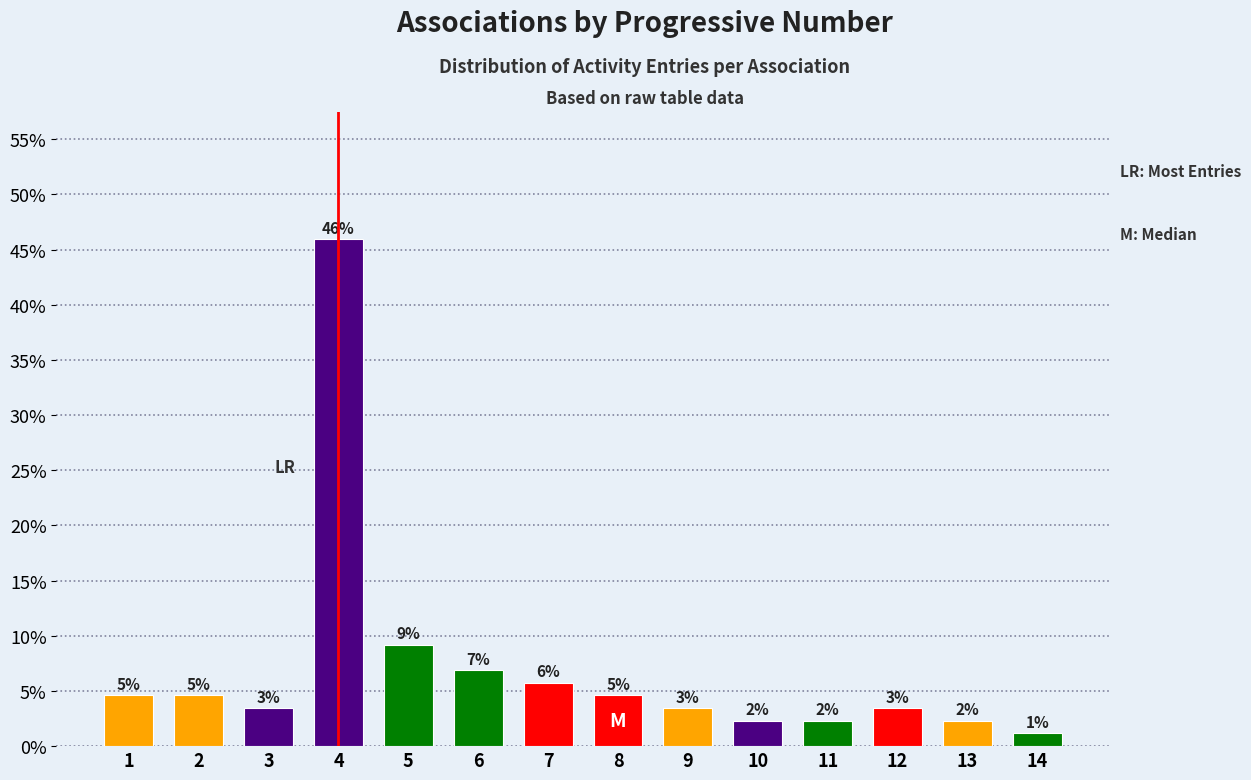

How many bars are there in total?

14